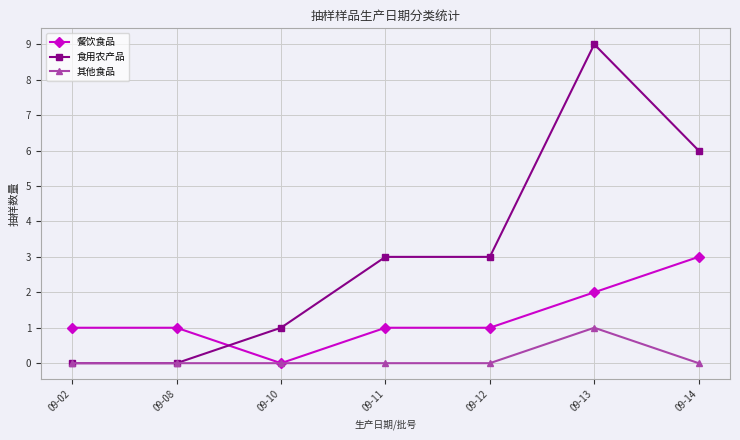

Reading left to right, what are all the values shown in this chart?

餐饮食品: 1	1	0	1	1	2	3
食用农产品: 0	0	1	3	3	9	6
其他食品: 0	0	0	0	0	1	0